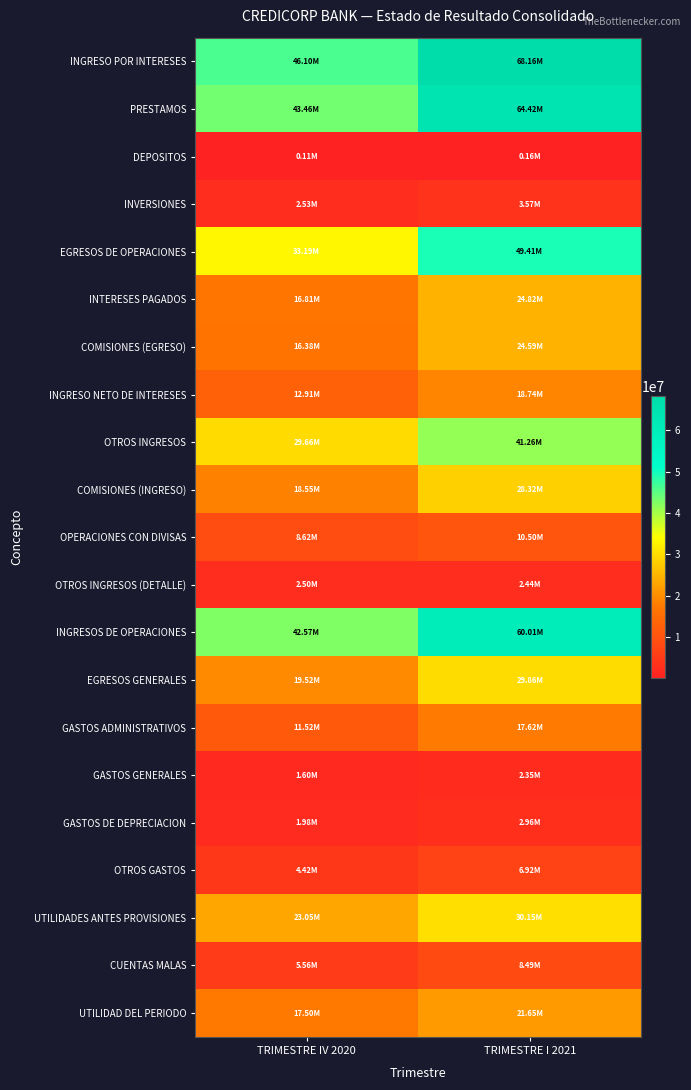

At which category does the chart reach its minimum across all series?

TRIMESTRE IV 2020